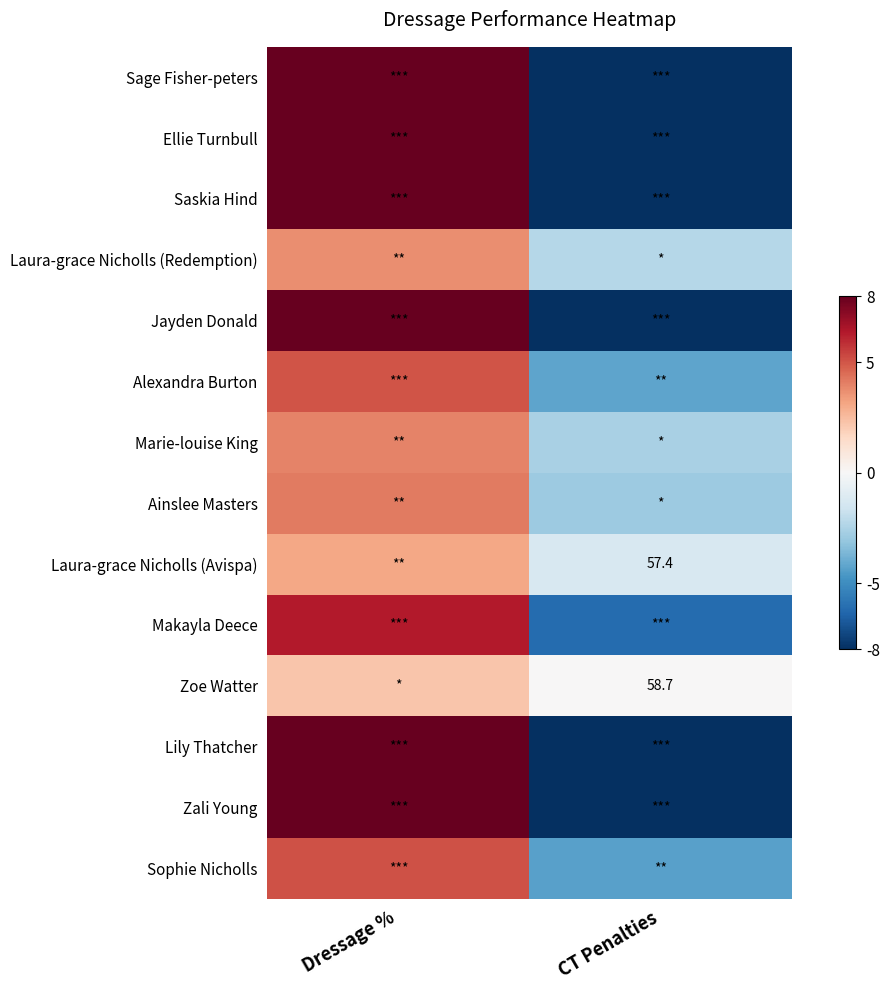

At which label does Jayden Donald first exceed 10?

Dressage %